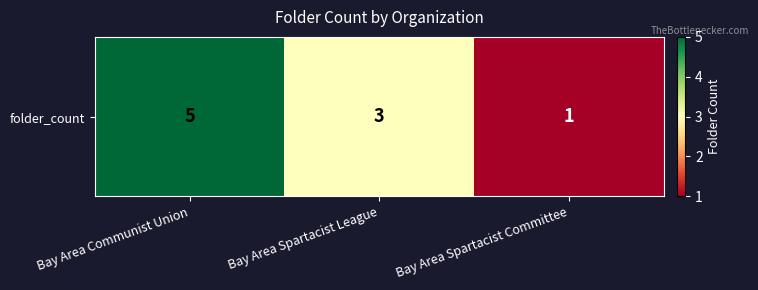

What is the difference between the second highest and minimum values?

2